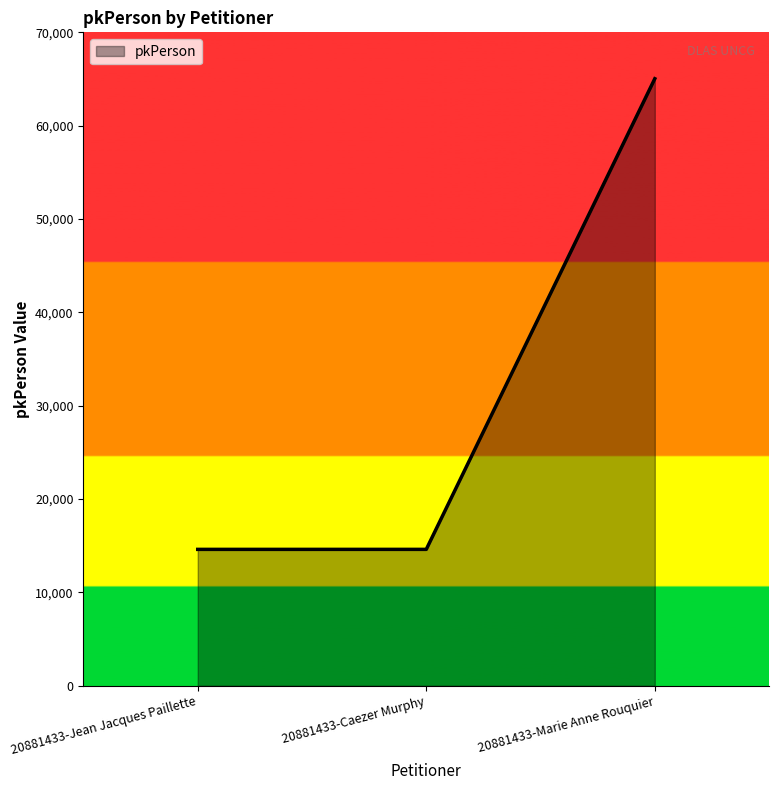

Is it true that the value at 20881433-Marie Anne Rouquier is 43913?

False